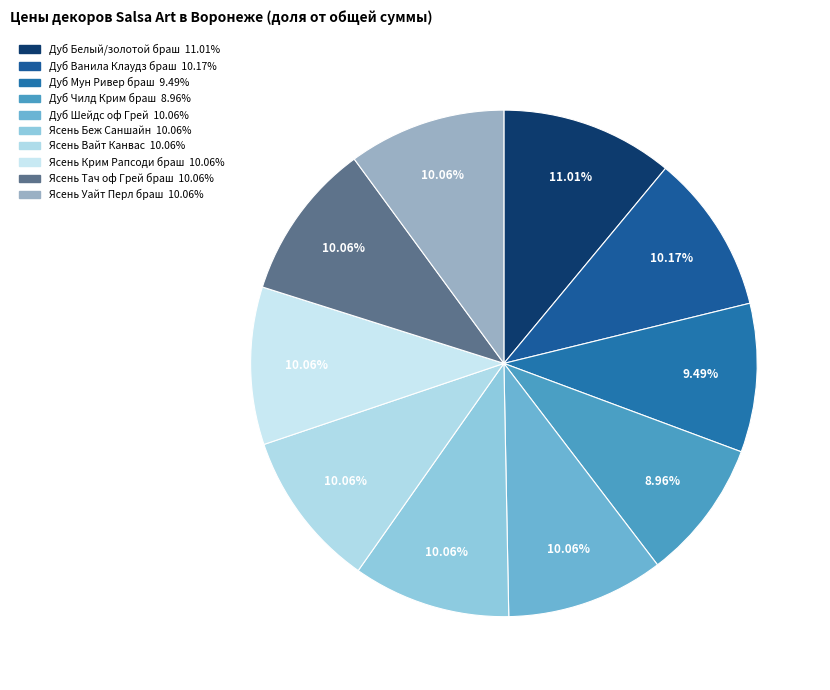

Rank the categories by value from highest to lowest.

Дуб Белый/золотой браш, Дуб Ванила Клаудз браш, Дуб Шейдс оф Грей, Ясень Беж Саншайн, Ясень Вайт Канвас, Ясень Крим Рапсоди браш, Ясень Тач оф Грей браш, Ясень Уайт Перл браш, Дуб Мун Ривер браш, Дуб Чилд Крим браш